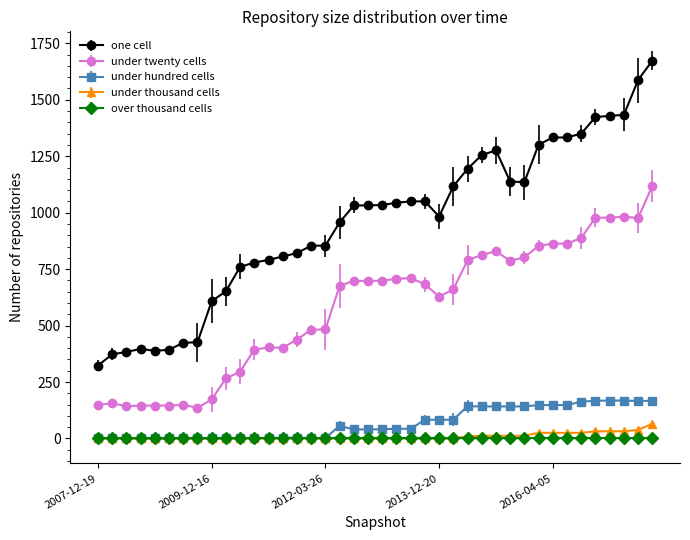

Which series has the largest total across all categories?

one cell